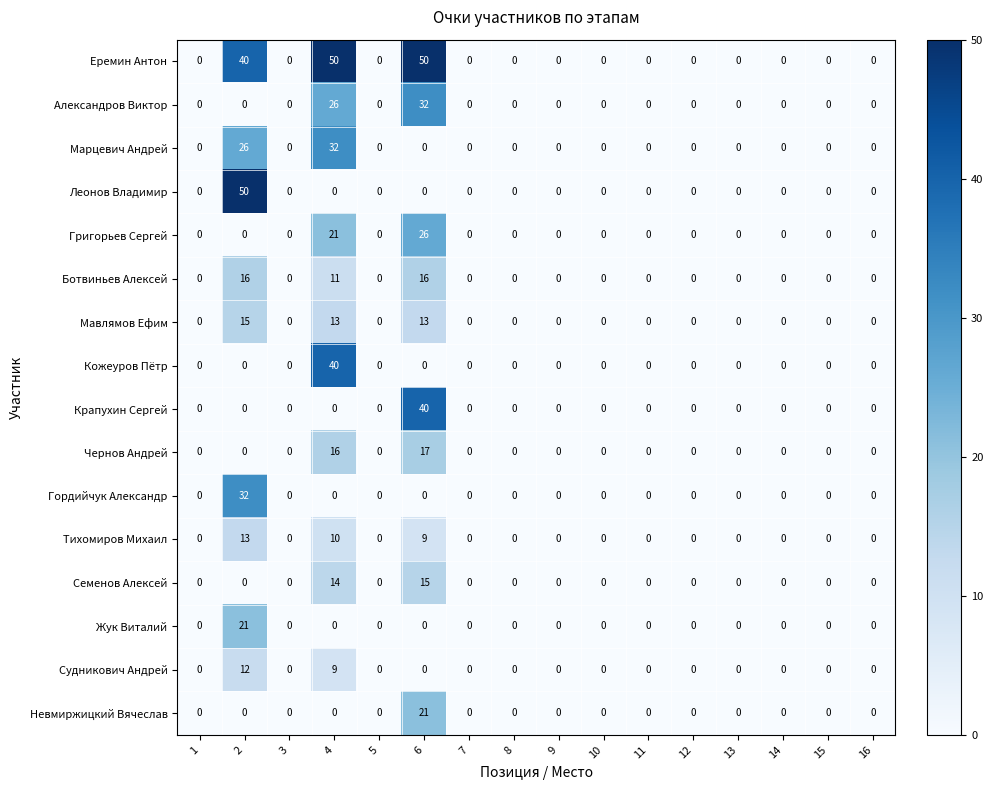

What is the difference between the maximum and minimum values in the Александров Виктор series?

32